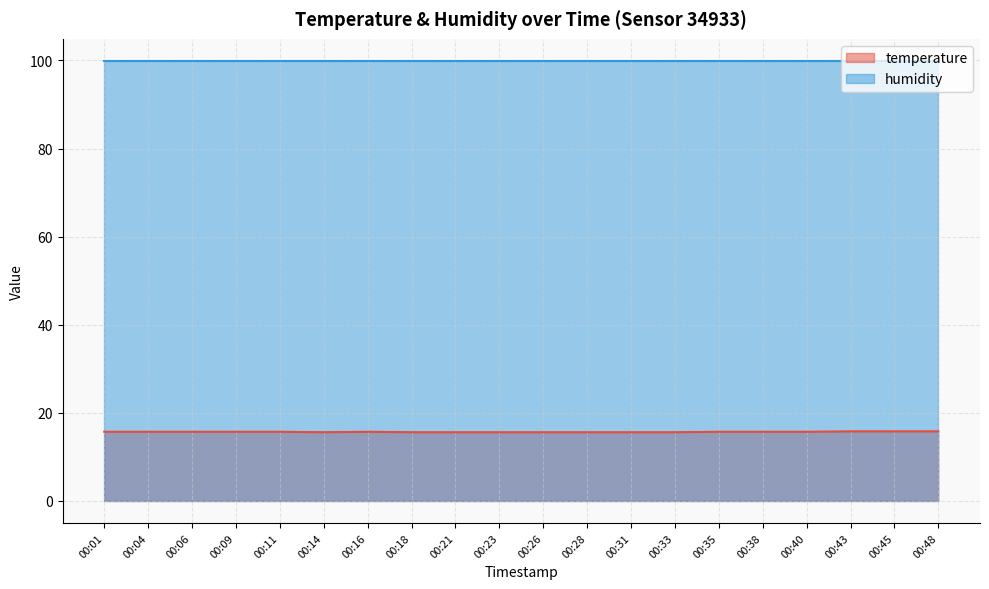

What is the change in value from 00:01 to 00:43?

+0.1